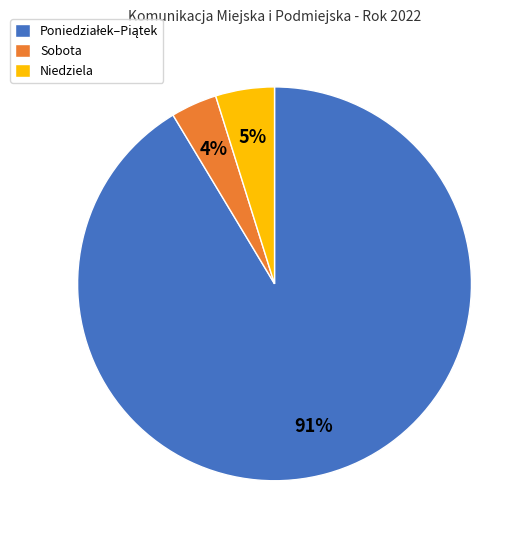

To the nearest percent, what is the average slice percentage?

33%